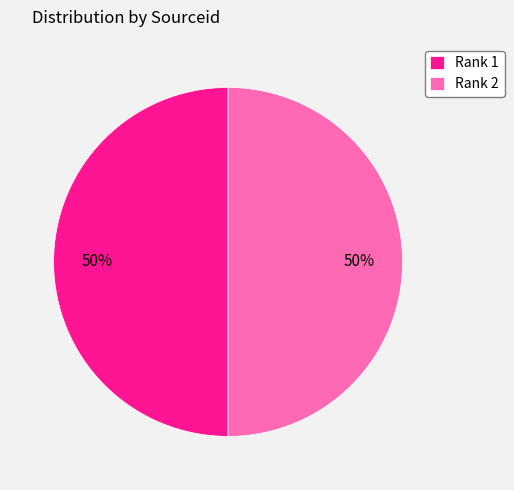

To the nearest percent, what portion does Rank 2 represent?

50%